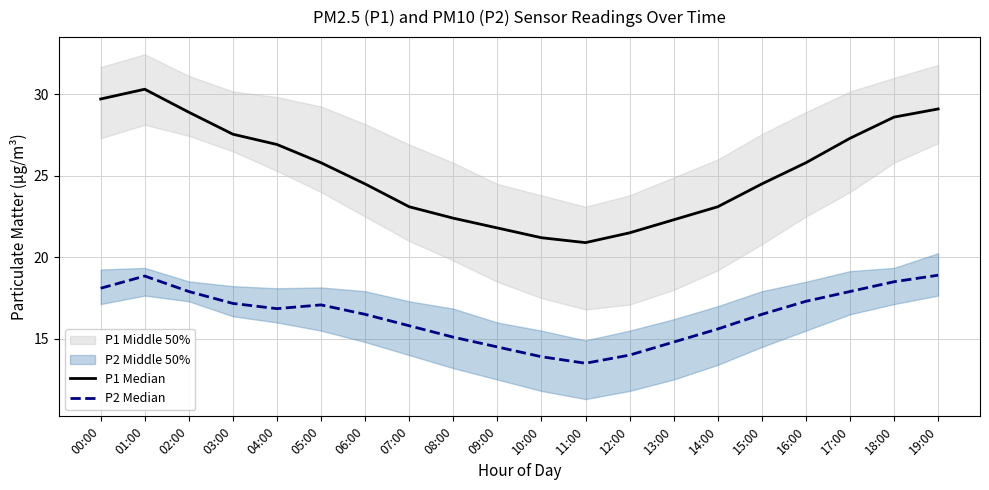

In P2 Median, how many points are higher than both neighbors (excluding endpoints)?

2